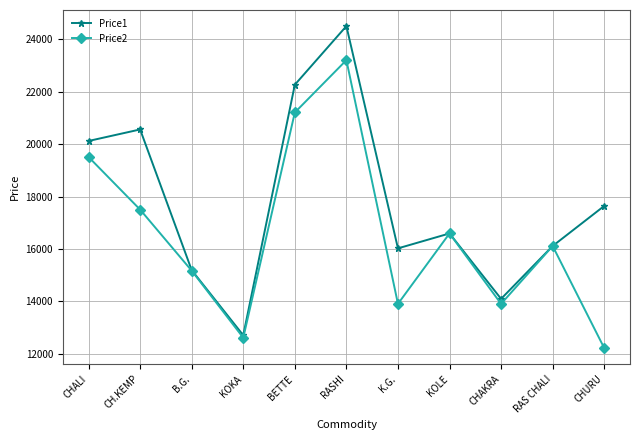

What is the sum of all Price2 values?

181904